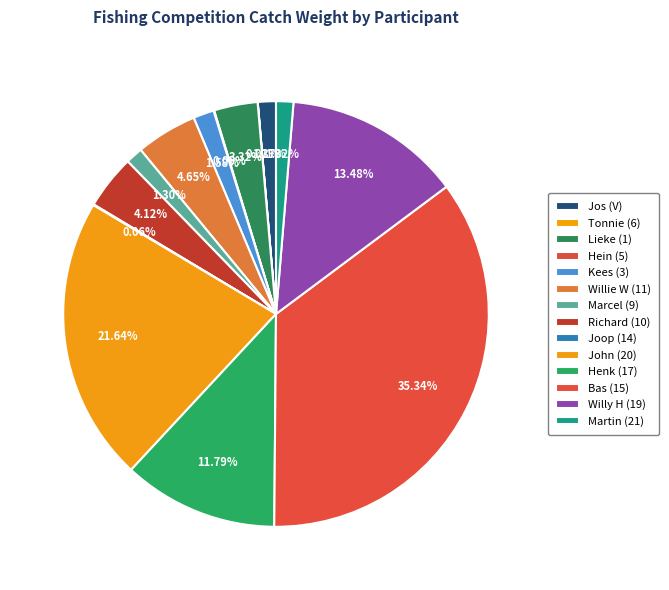

How many slices are in this pie chart?

14